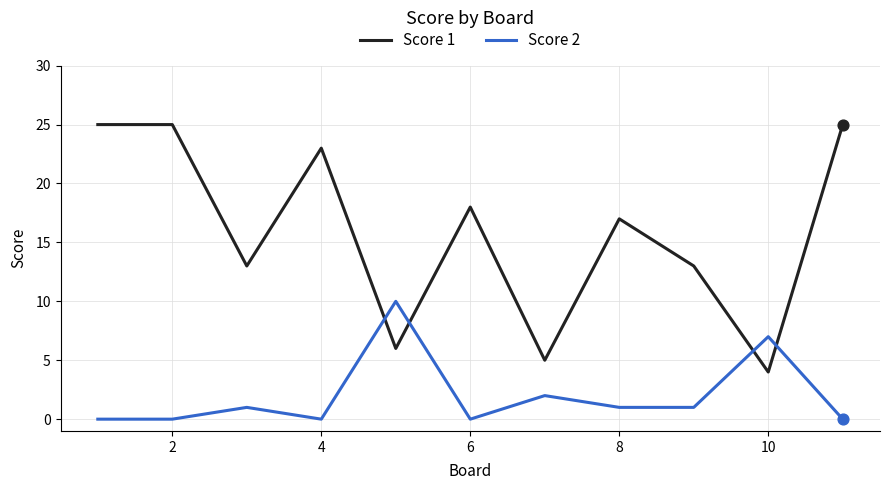

Which series has the largest range (max minus min)?

Score 1